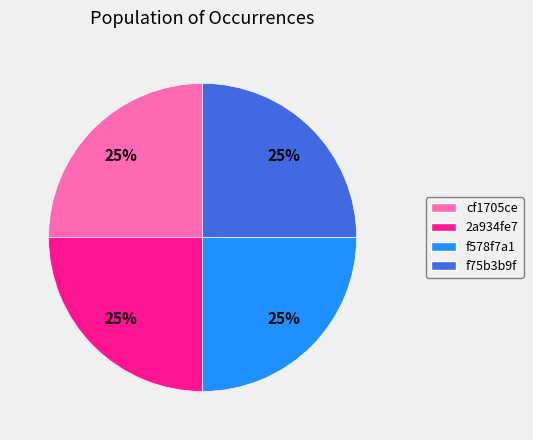

Does f578f7a1 represent more than half of the total?

No